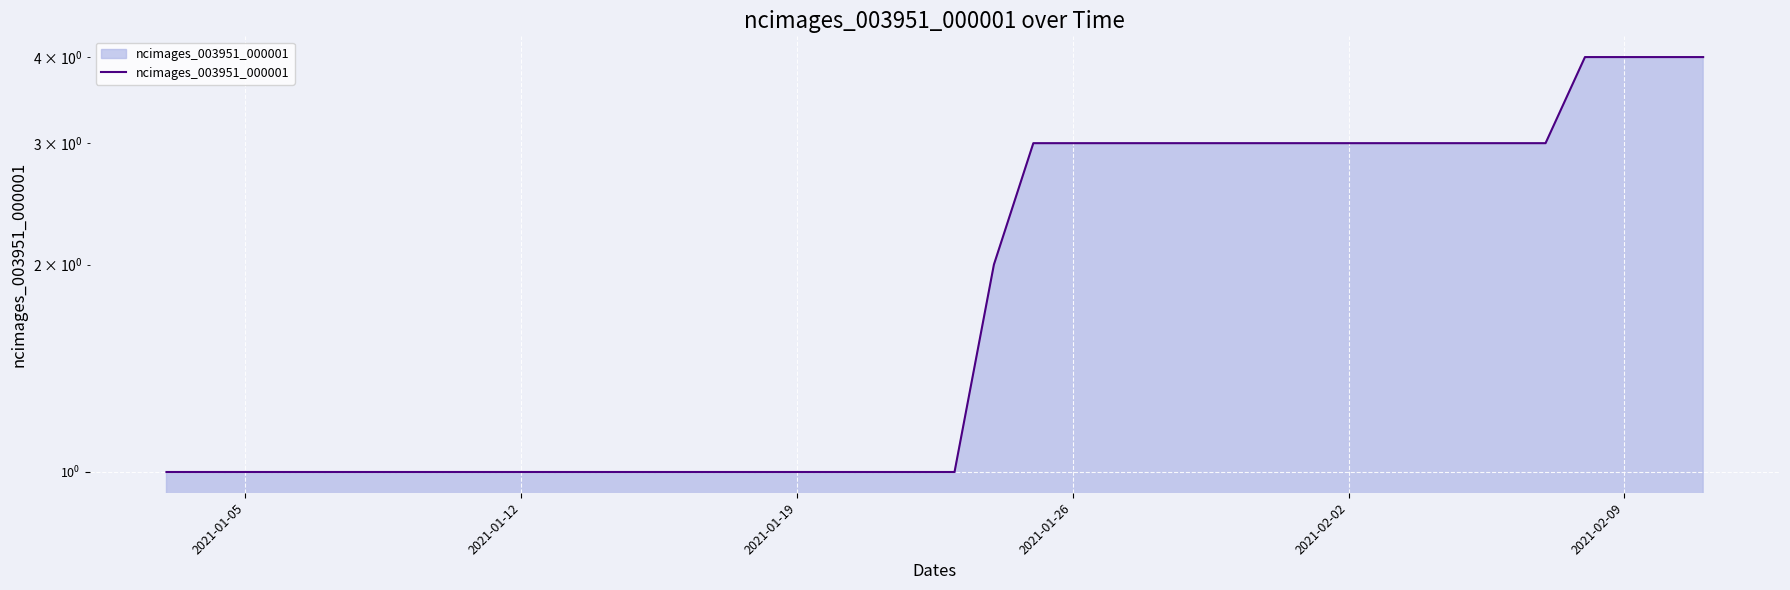

How many data points does each series have?

40